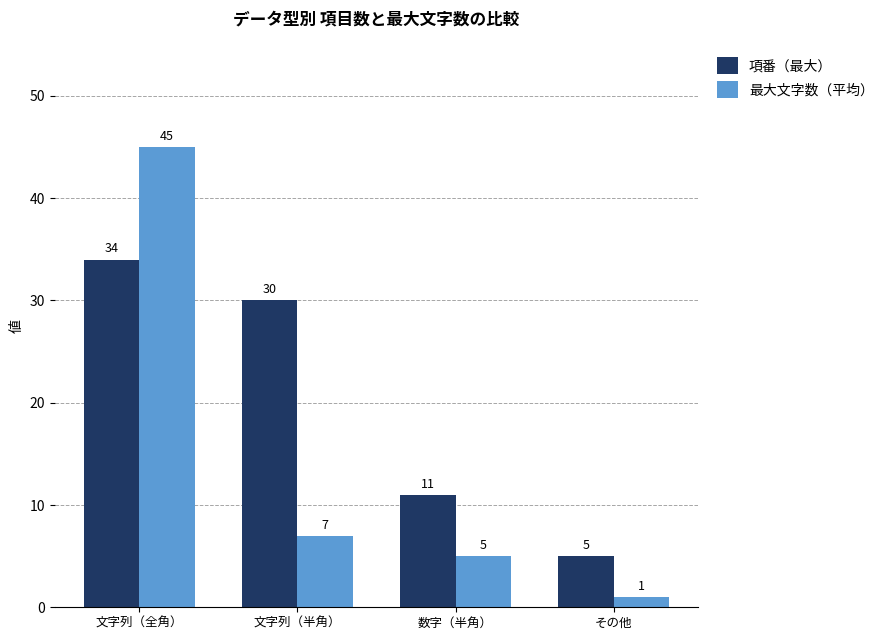

List the series in order of their peak value, lowest first.

項番（最大）, 最大文字数（平均）